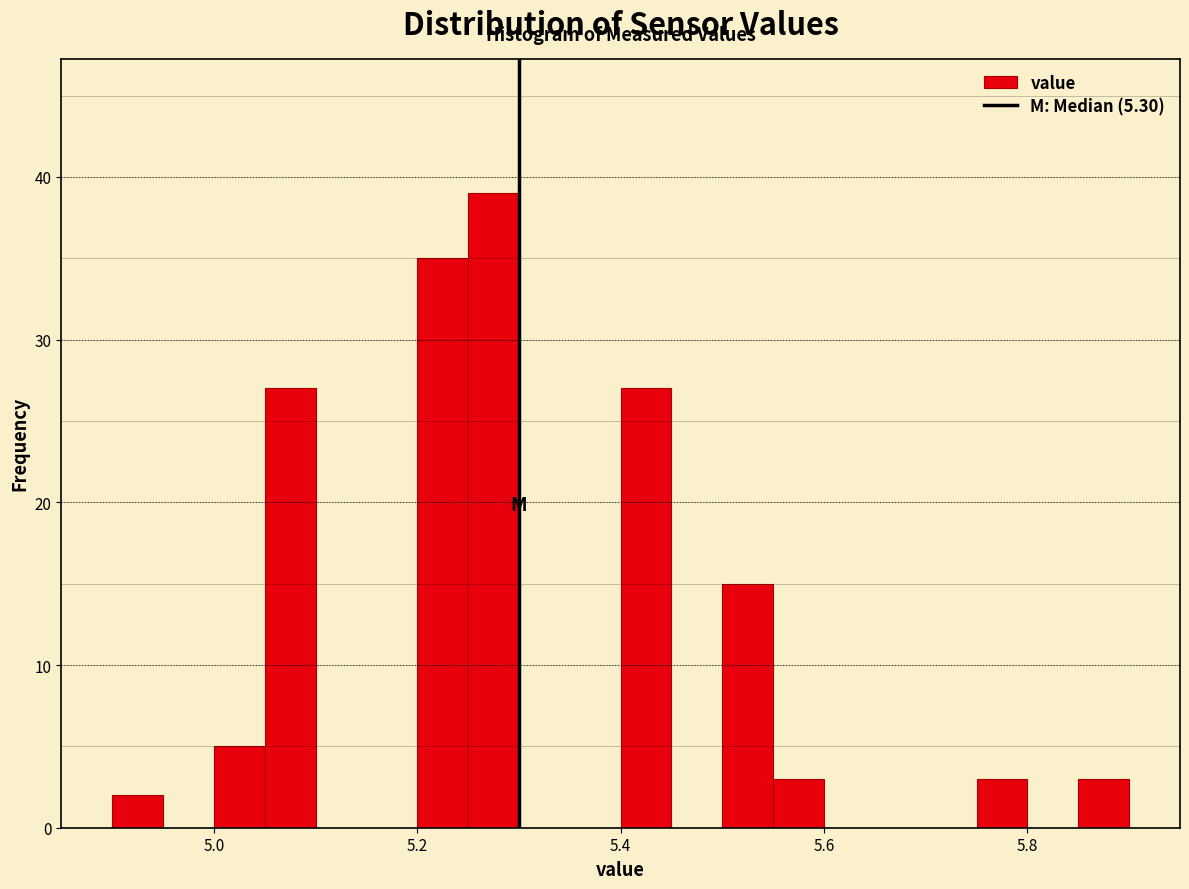

Read against the x-axis, roughly where is the centre of the tallest bar?

5.28